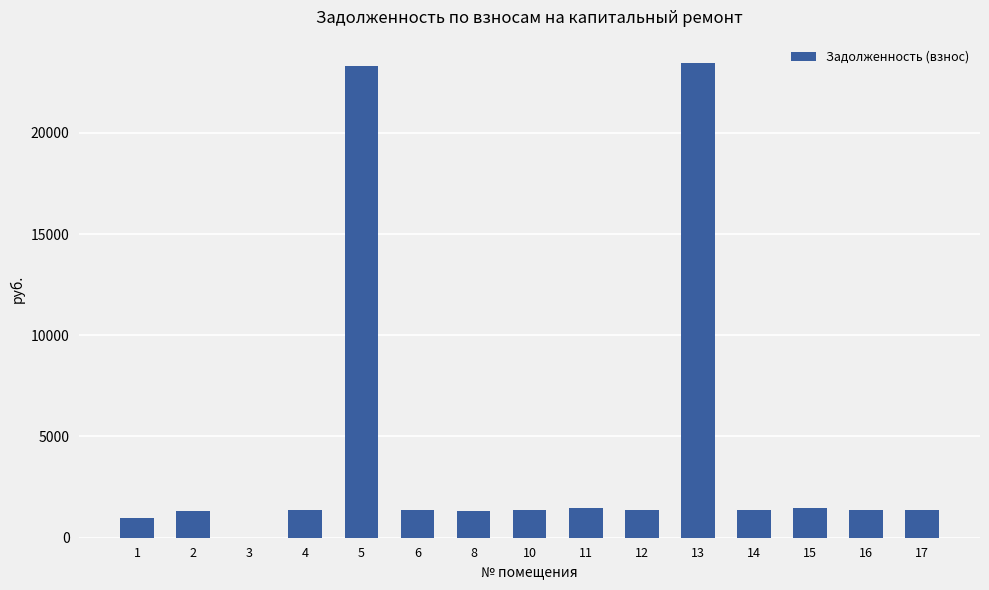

What is the ratio of the value at 1 to the value at 15?

0.7